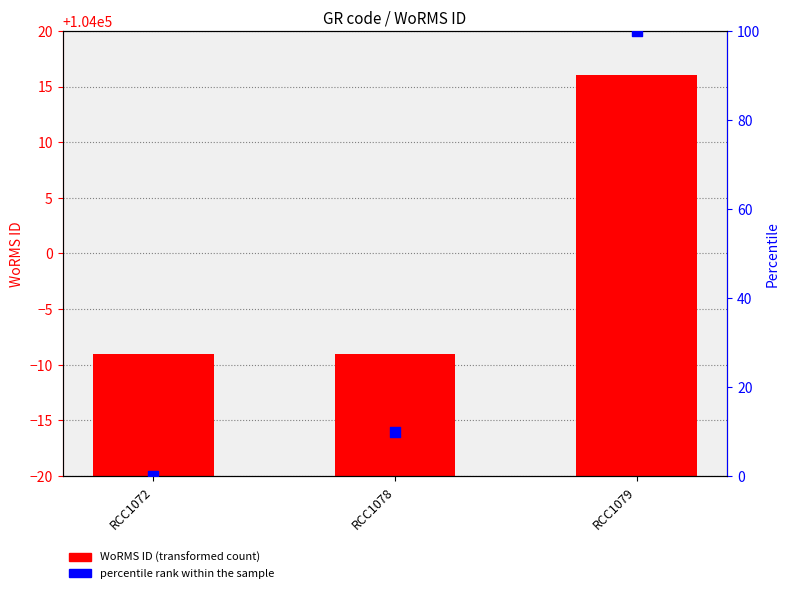

At how many categories does at least one series exceed 19?

1